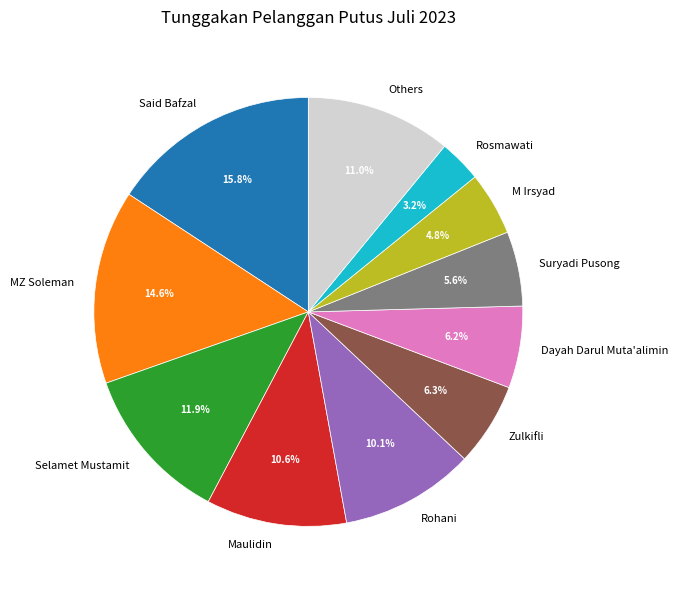

Is it true that Maulidin is 25% of the pie?

False